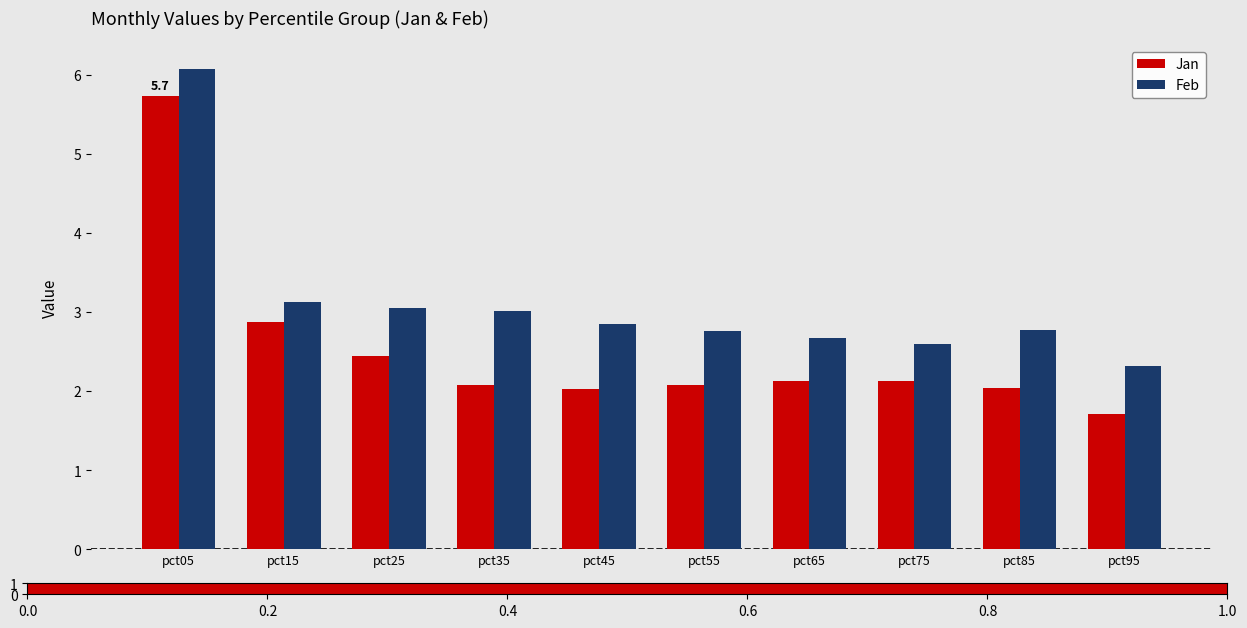

The value of Feb at pct45 is 0.9. True or false?

False